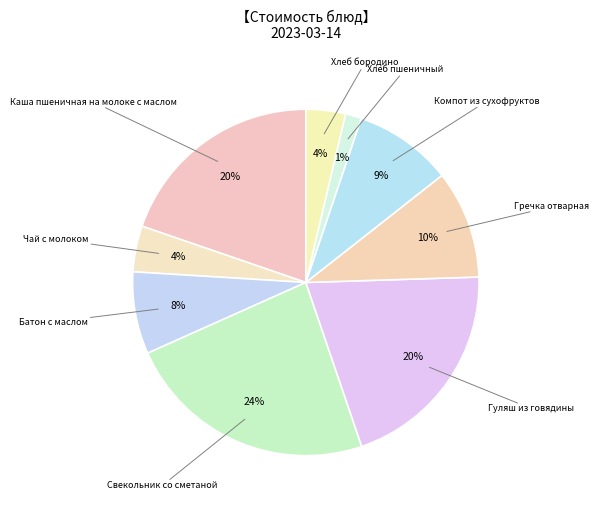

How many slices are in this pie chart?

9